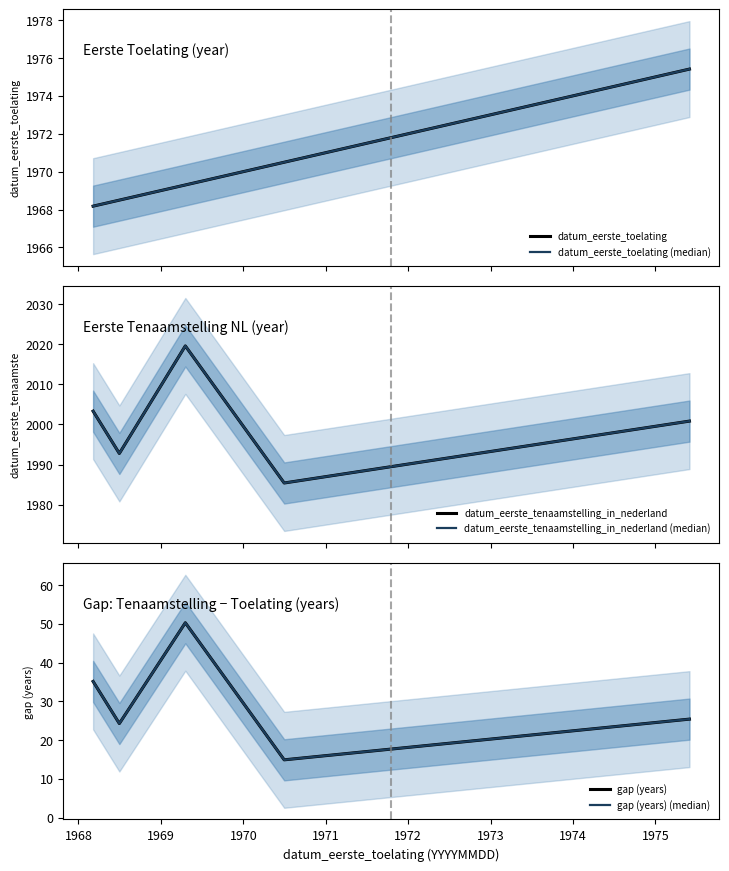

True or false: gap (years) and datum_eerste_tenaamstelling_in_nederland (median) intersect in this chart.

False